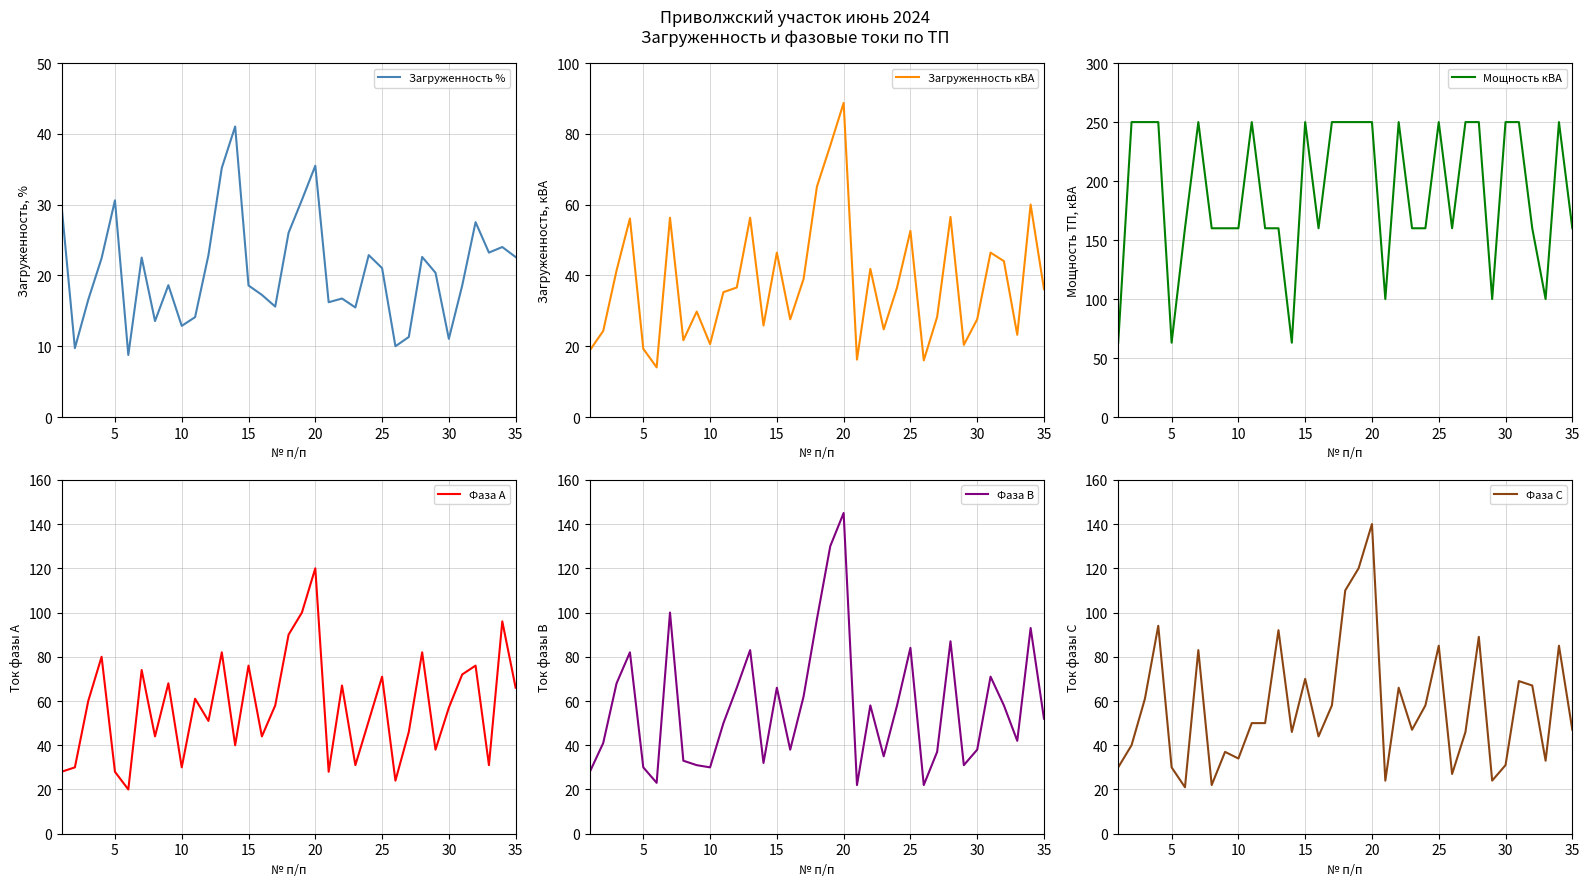

Which series has the largest total across all categories?

Мощность кВА